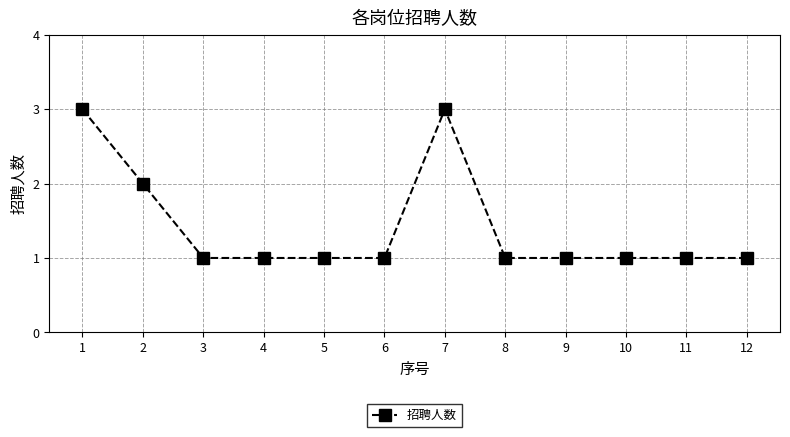

What is the change in value from 1 to 10?

-2